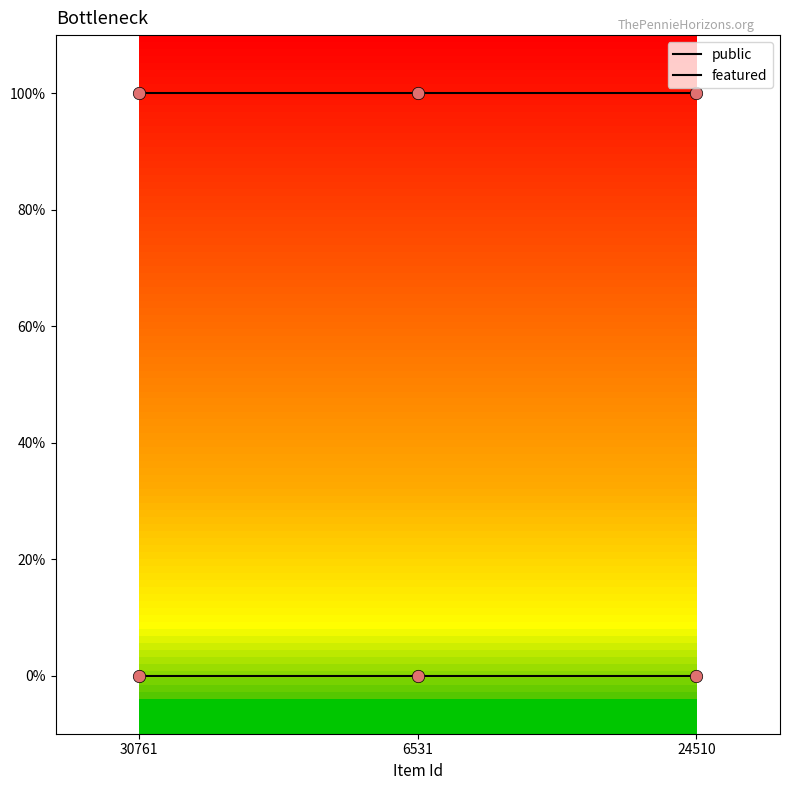

What is the total value across all series at 24510?

1